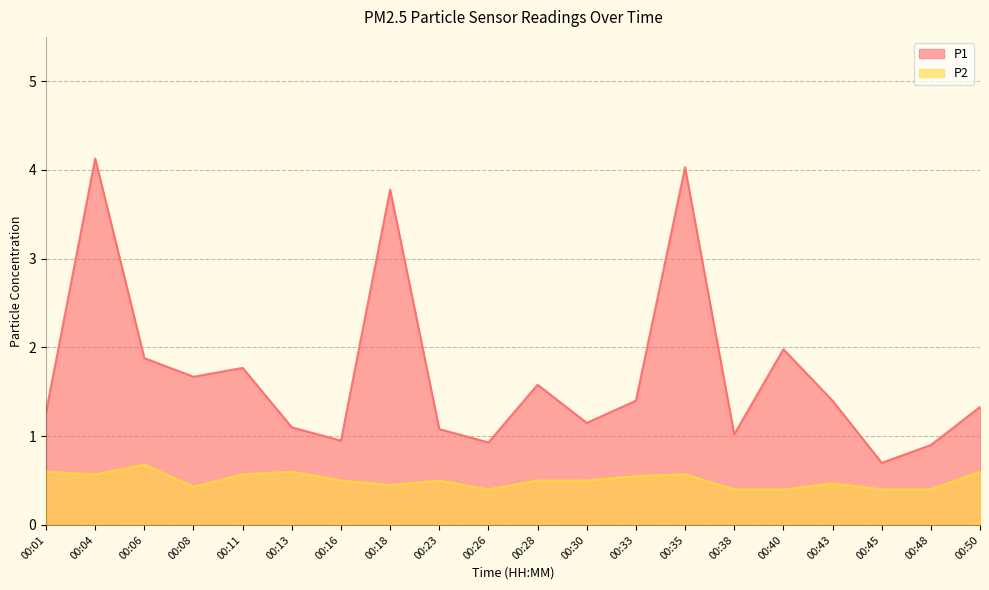

What are all the series names shown in the legend?

P1, P2